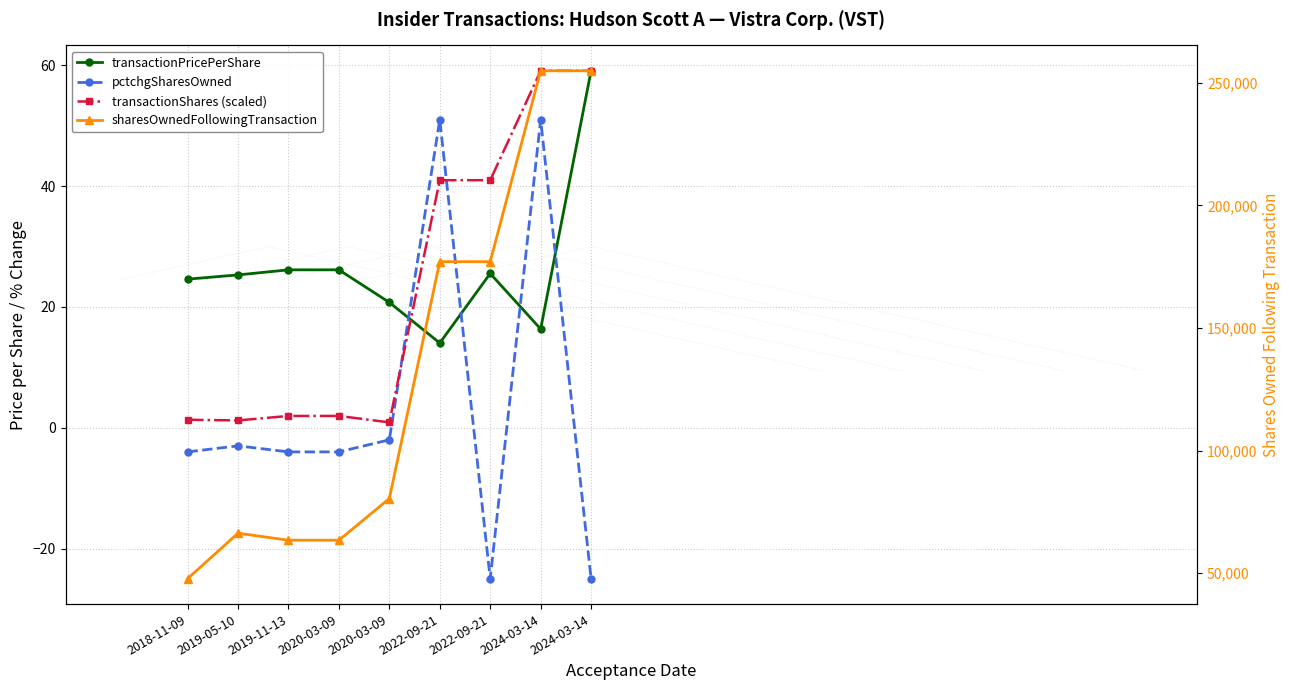

How many interior local valleys does the pctchgSharesOwned series have?

1